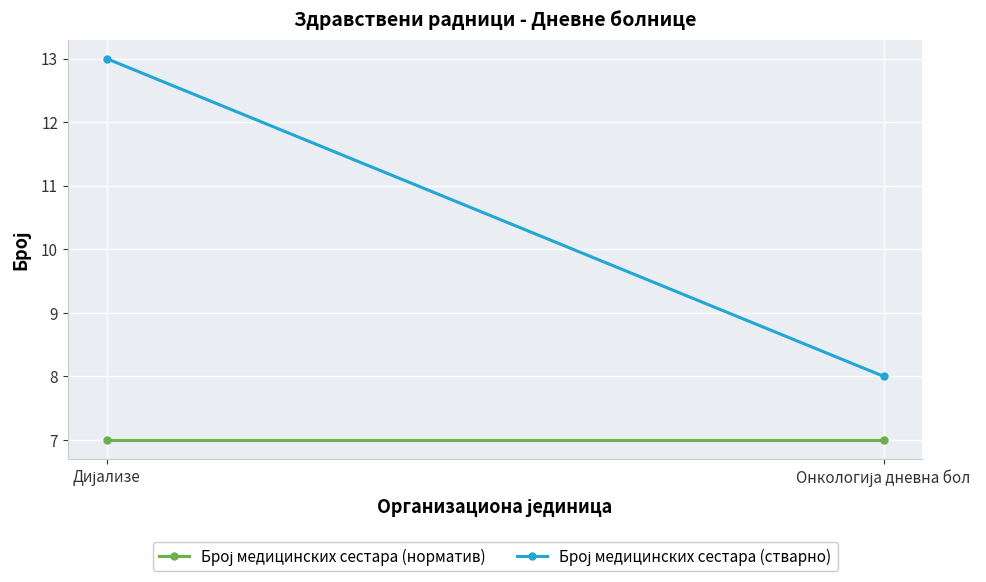

Rank the series by their average value, from highest to lowest.

Број медицинских сестара (стварно), Број медицинских сестара (норматив)